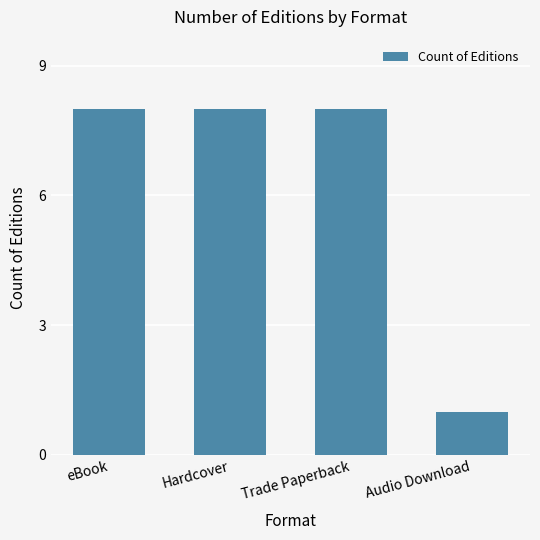

What is the smallest value displayed?

1